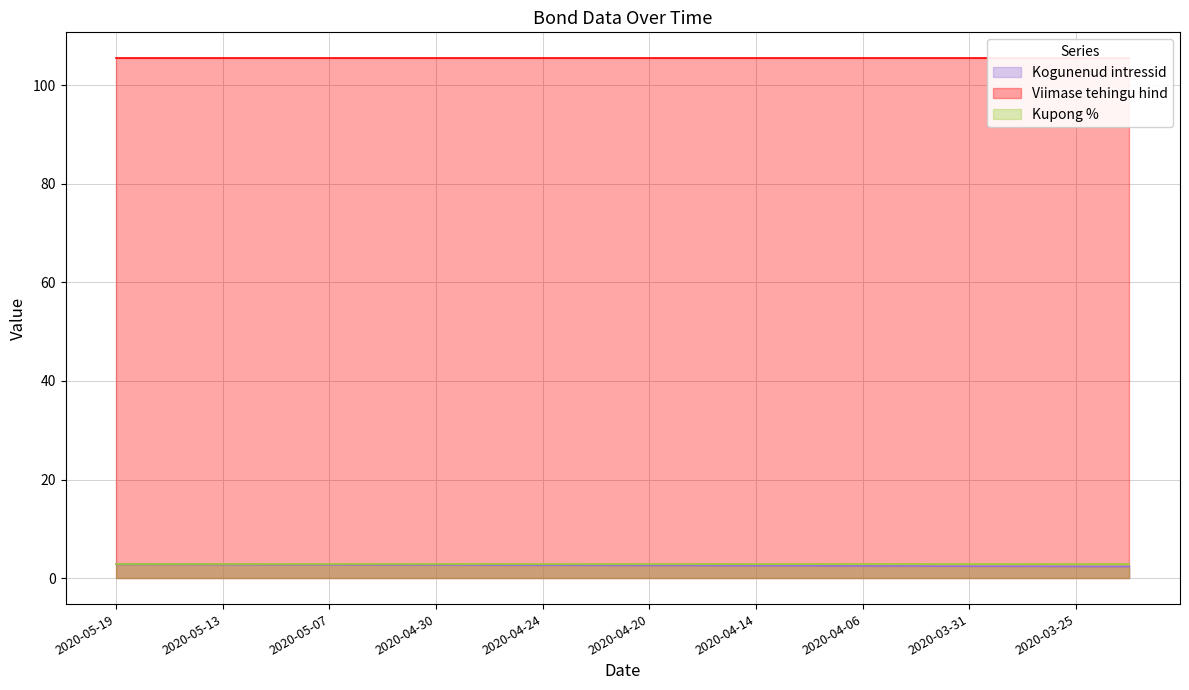

Rank the series at 2020-04-20 from lowest to highest value.

Kogunenud intressid, Kupong %, Viimase tehingu hind